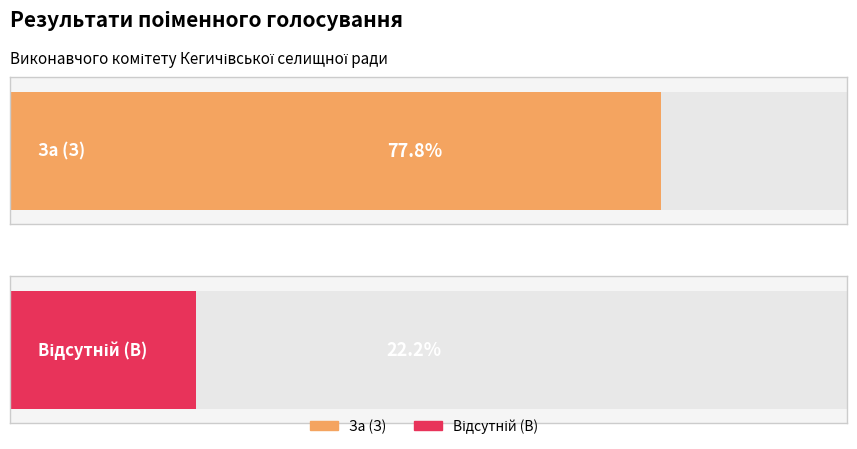

What is the value of the За (З) bar at the 1st from the left?

7